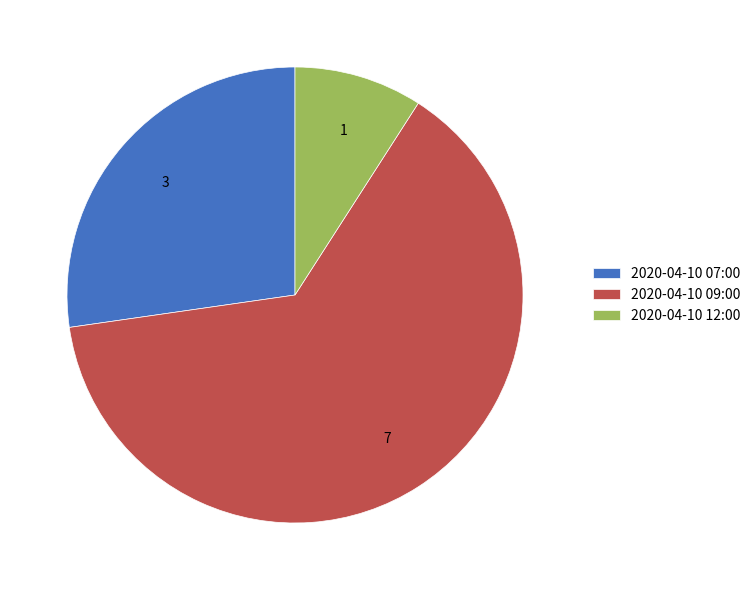

Does any single category account for the majority?

Yes